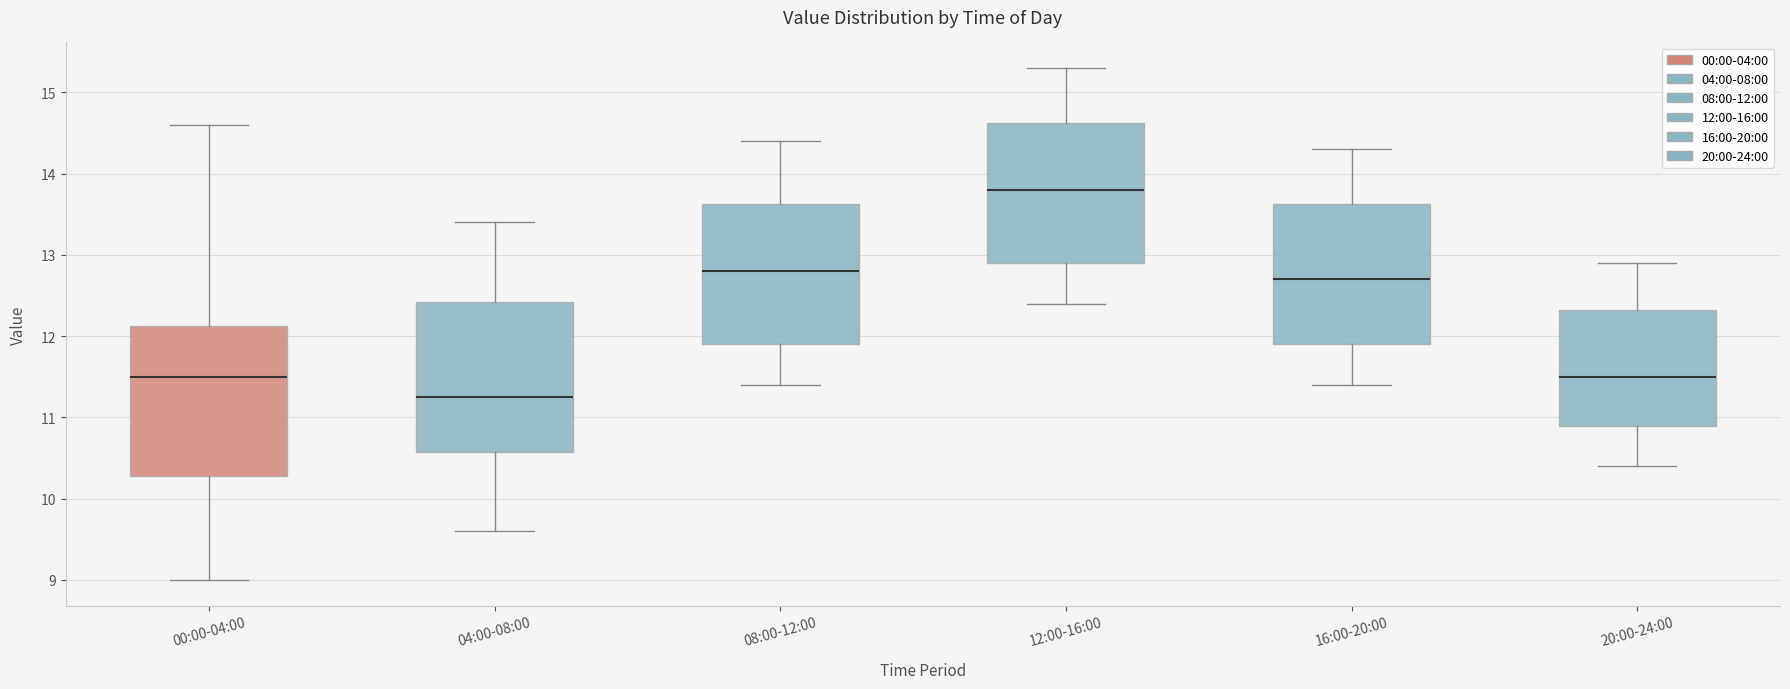

Where does the lower whisker of the box for 08:00-12:00 end on the y-axis? The values are not printed on the chart, so give them approximately, as read against the axis.

11.4